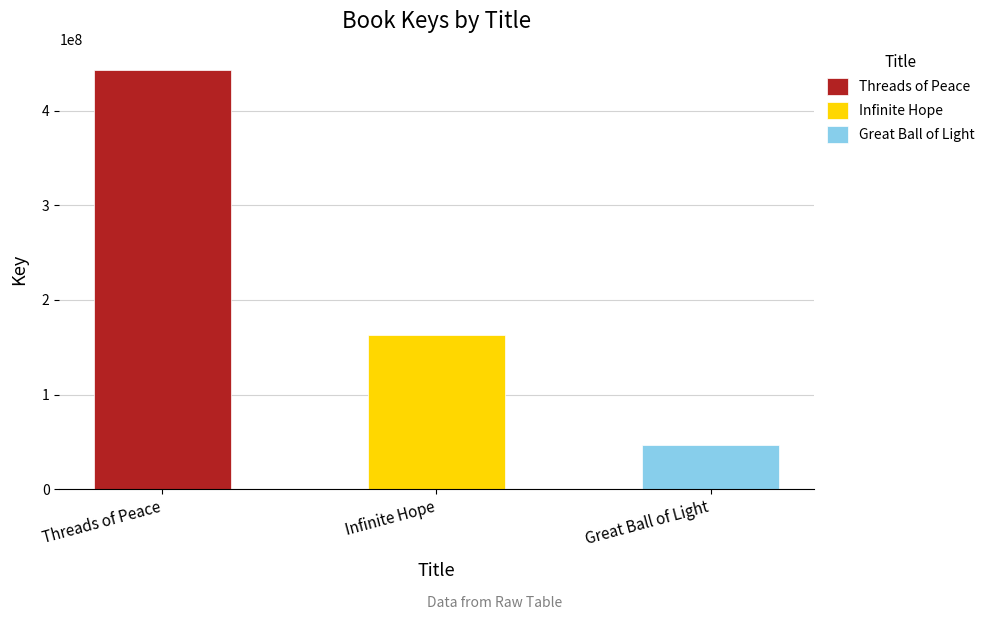

The value at Threads of Peace is 443190848. True or false?

True